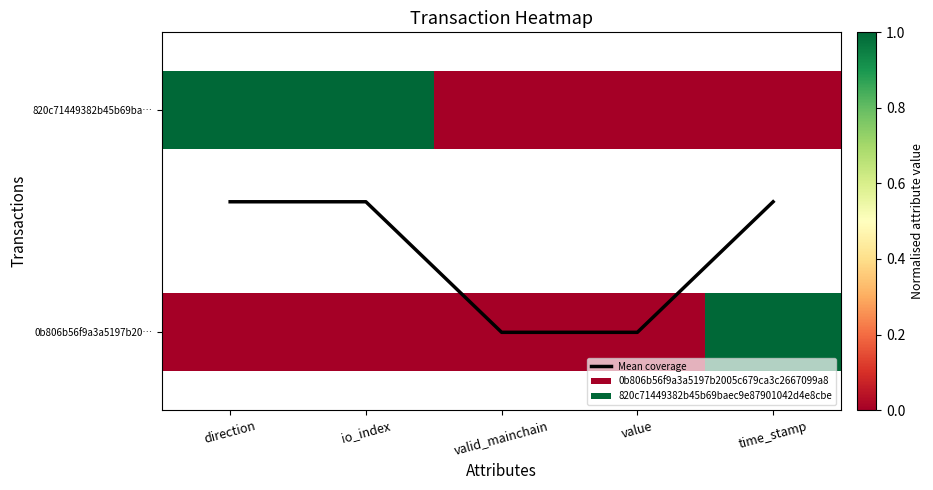

Which label corresponds to the smallest value in the chart?

valid_mainchain